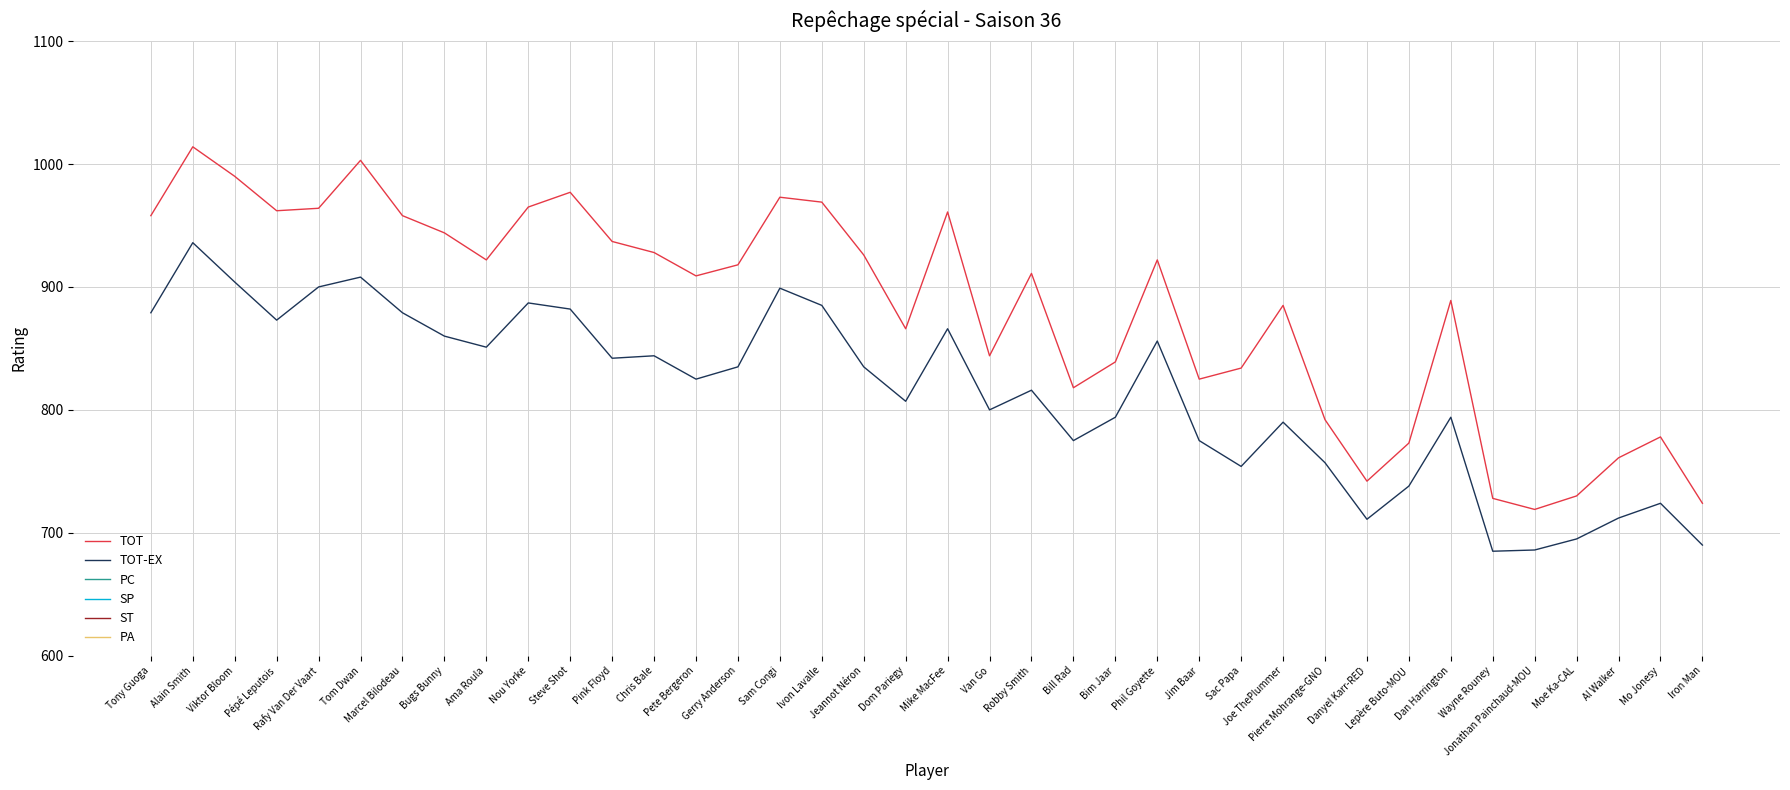

Does the chart have visible grid lines?

Yes